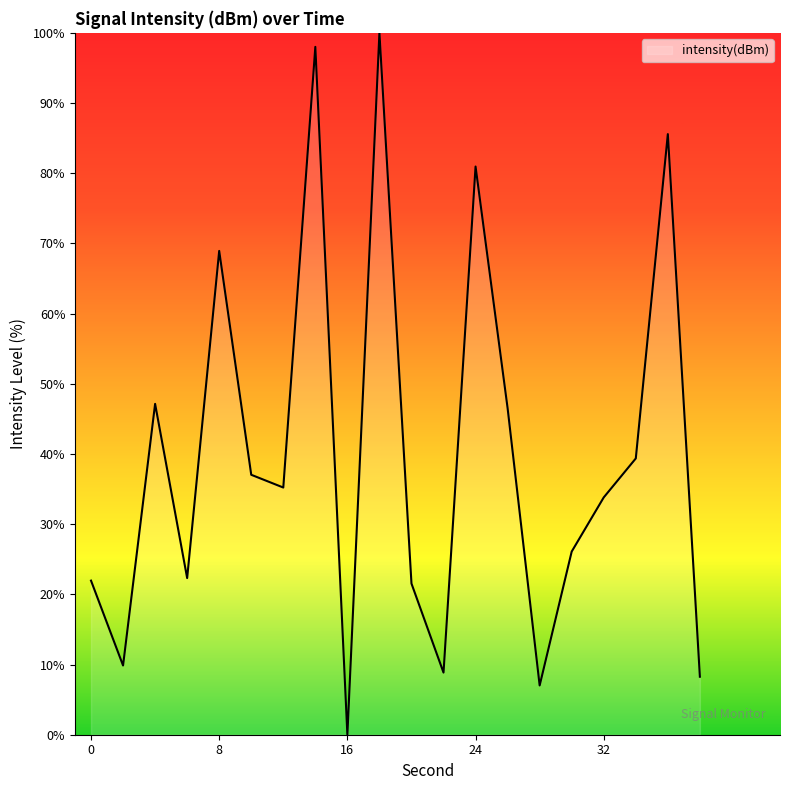

What is the maximum value shown in the chart?

100.0